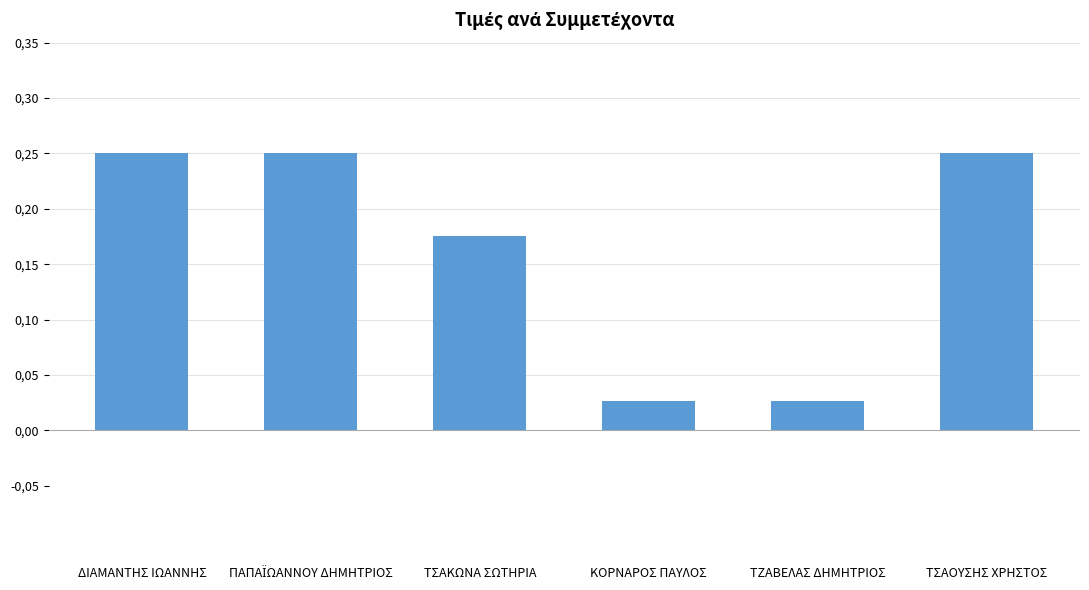

Are the bars horizontal?

No